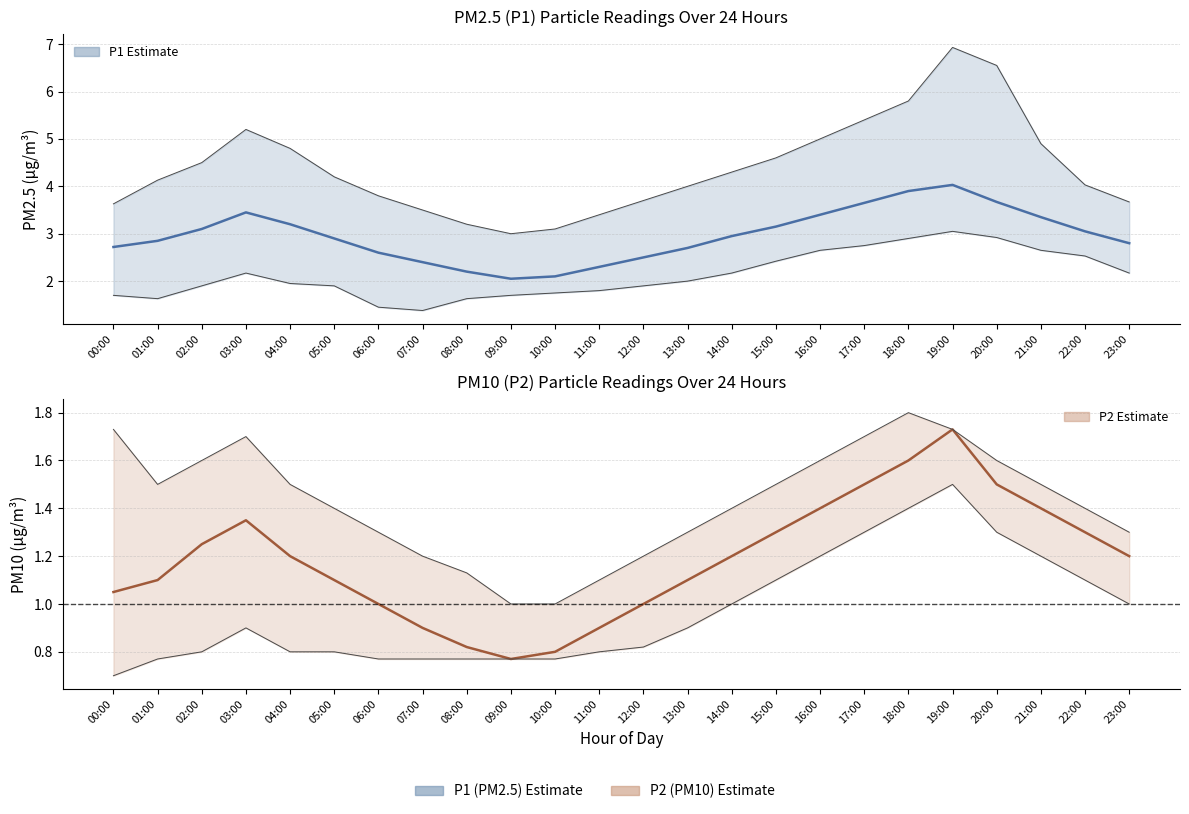

What position from the left is 17:00?

18